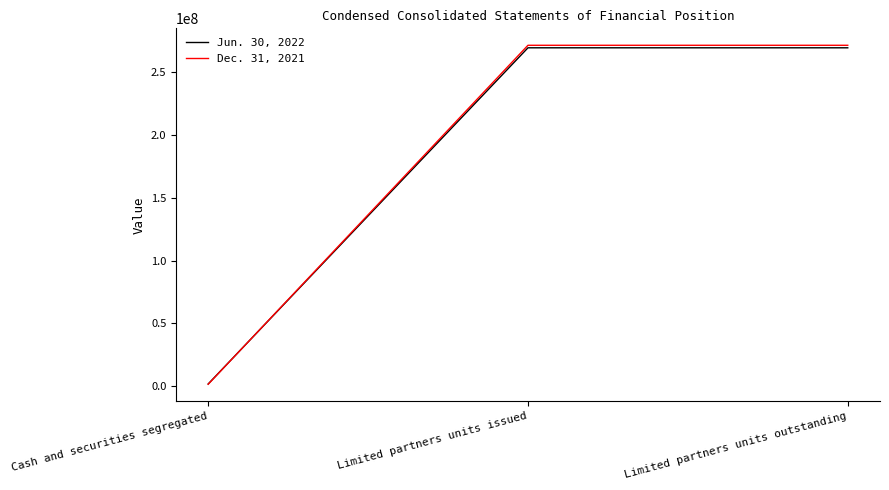

What are all the series names shown in the legend?

Jun. 30, 2022, Dec. 31, 2021